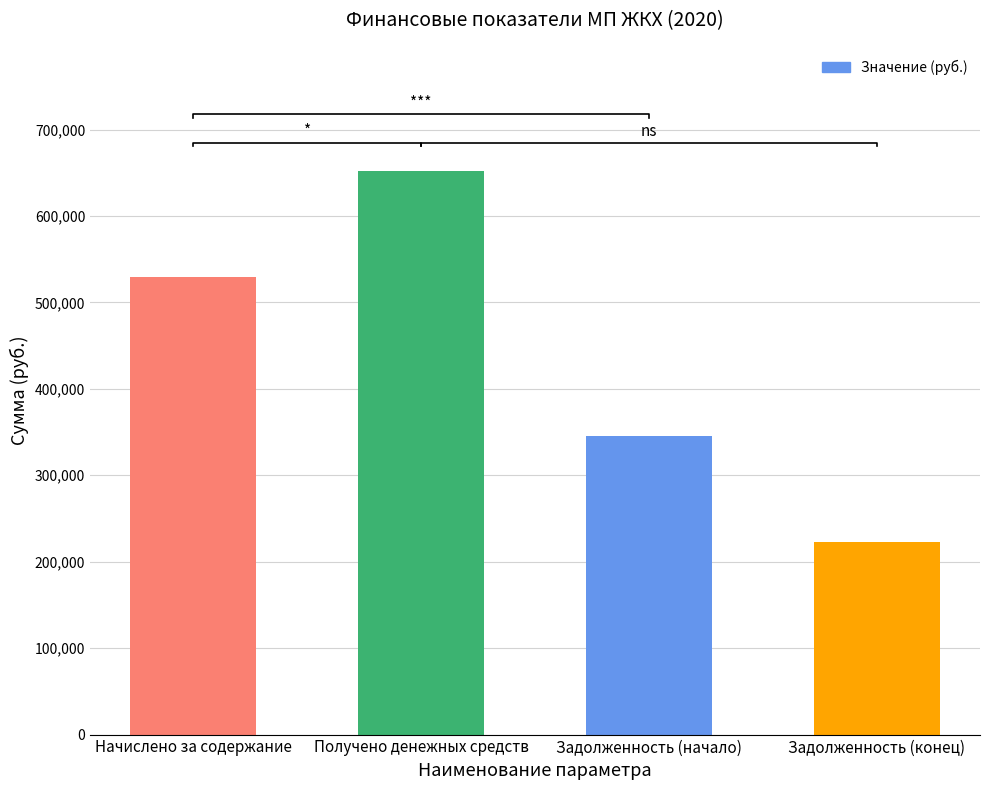

Rank the categories by value from lowest to highest.

Задолженность (конец), Задолженность (начало), Начислено за содержание, Получено денежных средств